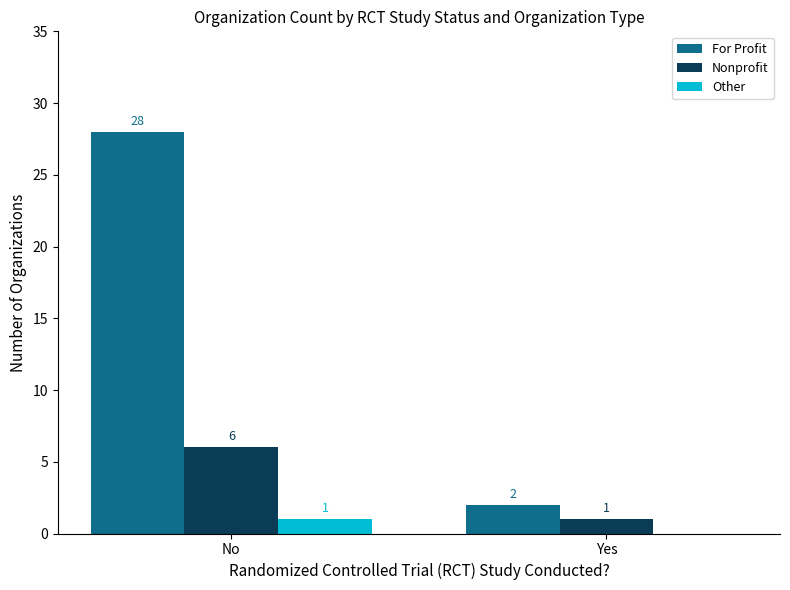

Is it true that Nonprofit equals 1 at Yes?

True